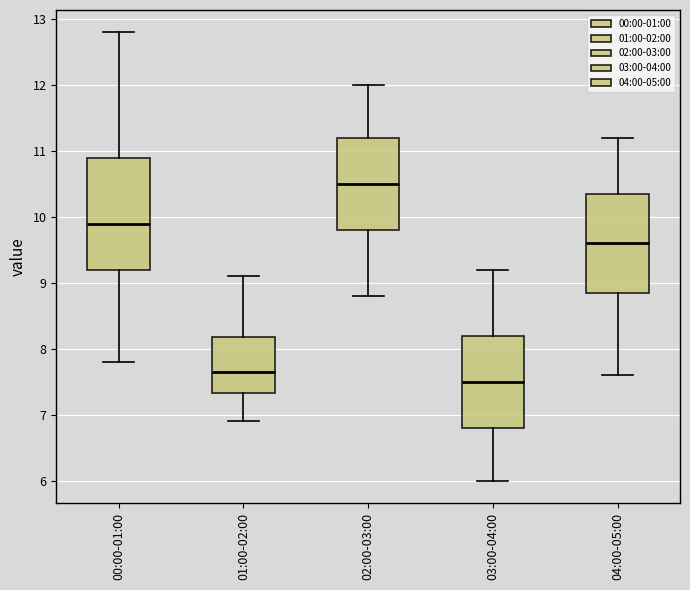

Which box is the tallest, from its lower edge to its upper edge?

00:00-01:00